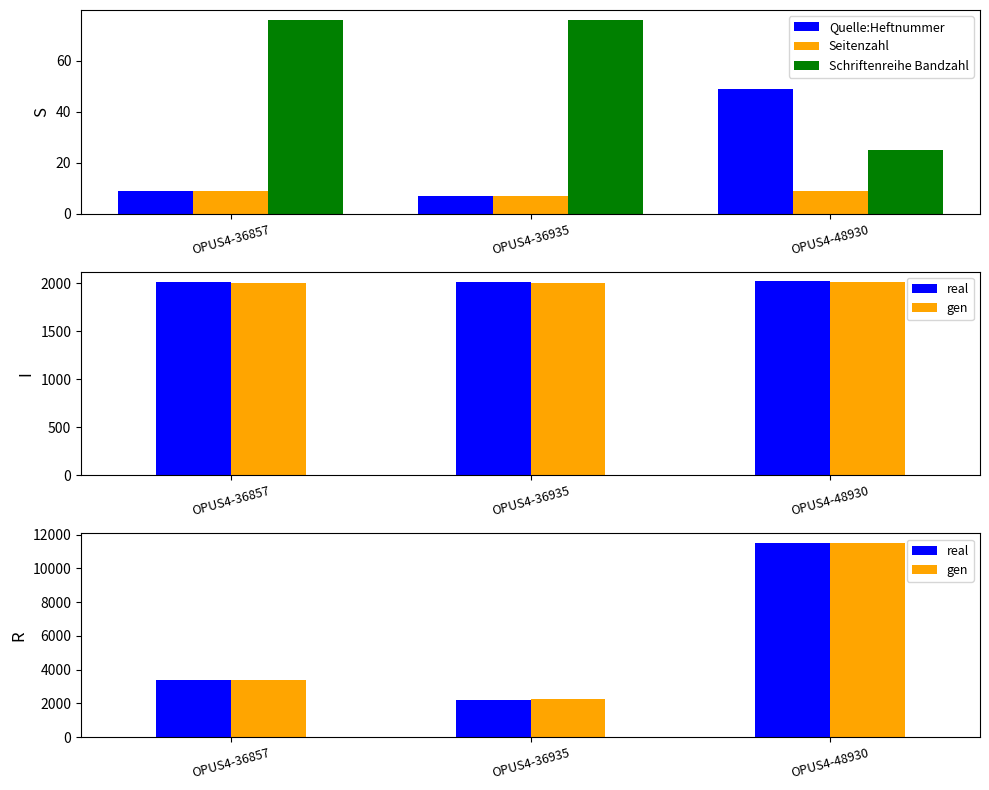

Which label corresponds to the smallest value in the chart?

OPUS4-36935